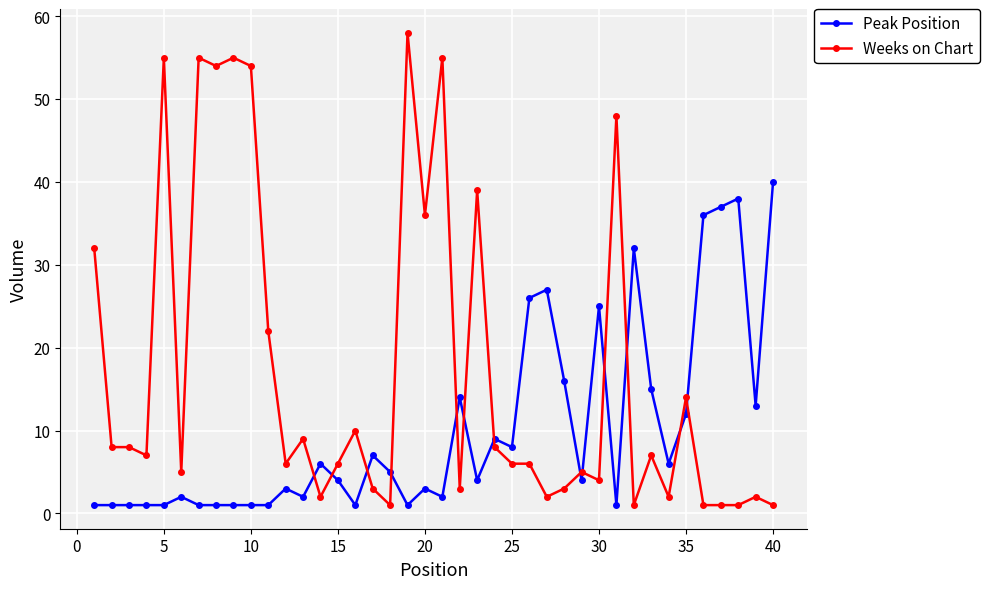

How many times do Peak Position and Weeks on Chart cross each other?

13